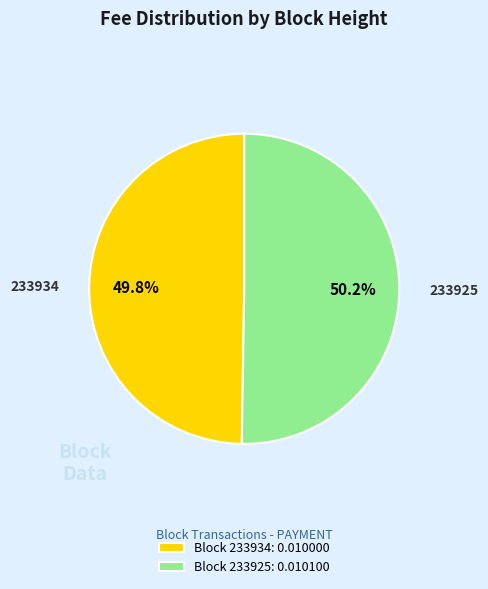

Does any single category account for the majority?

Yes